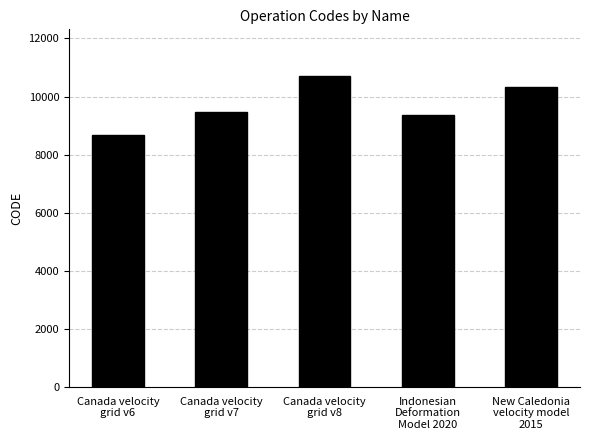

What is the difference between the values at Canada velocity
grid v6 and Canada velocity
grid v8?

2031